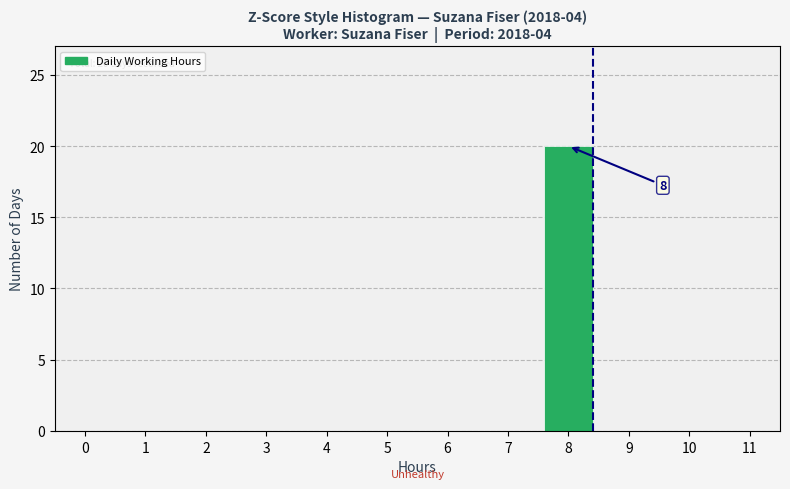

Reading right to left, what are all the values shown in this chart?

10=0	9=0	8=20	7=0	6=0	5=0	4=0	3=0	2=0	1=0	0=0